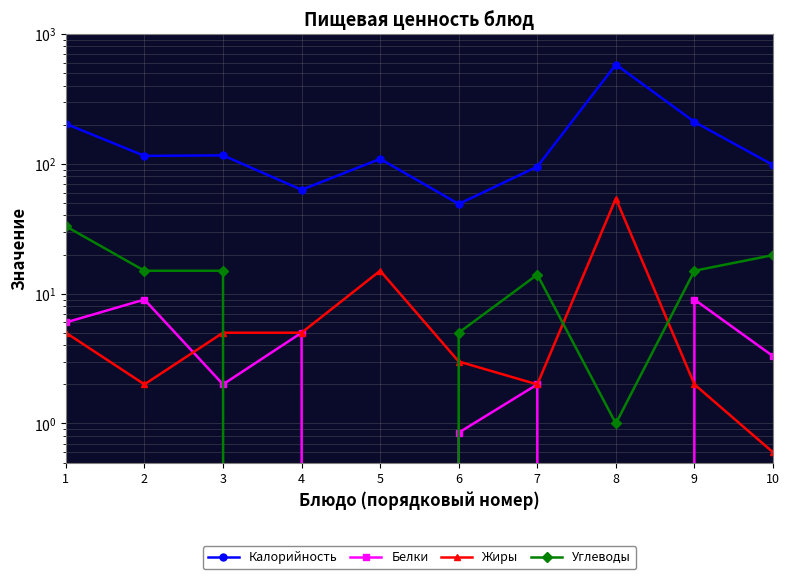

Which series has the widest spread of values?

Калорийность